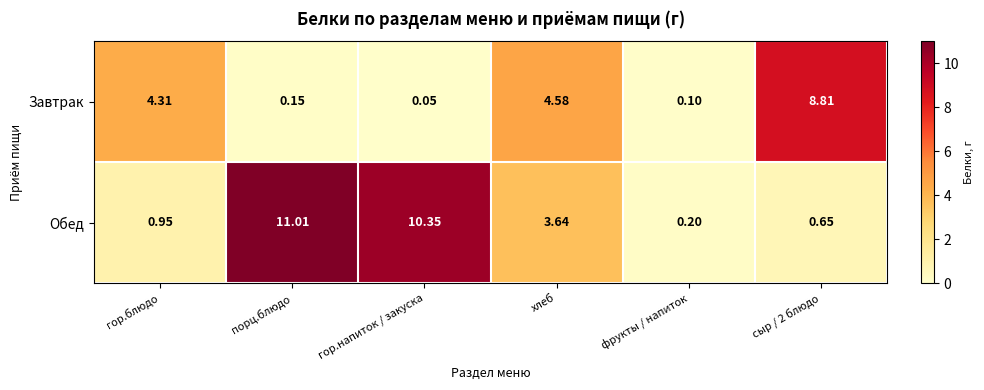

Count the number of categories in the chart.

6